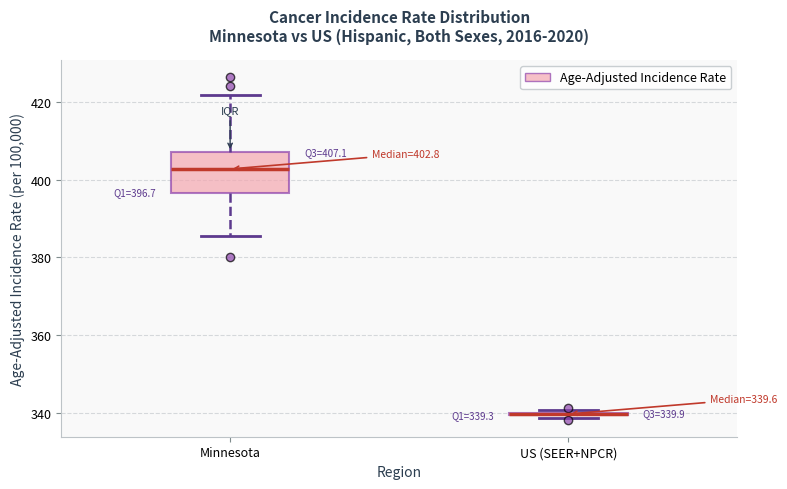

Which box is the tallest, from its lower edge to its upper edge?

Minnesota